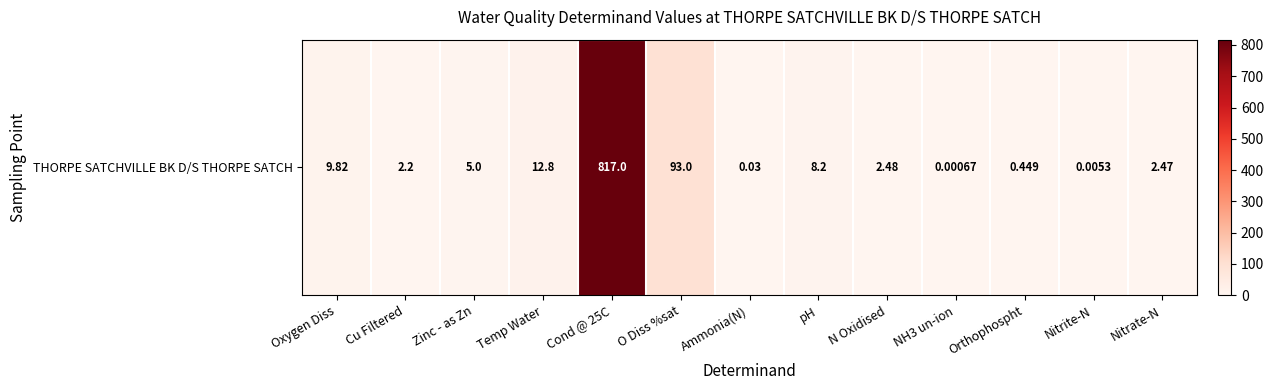

Which label corresponds to the largest value in the chart?

Cond @ 25C